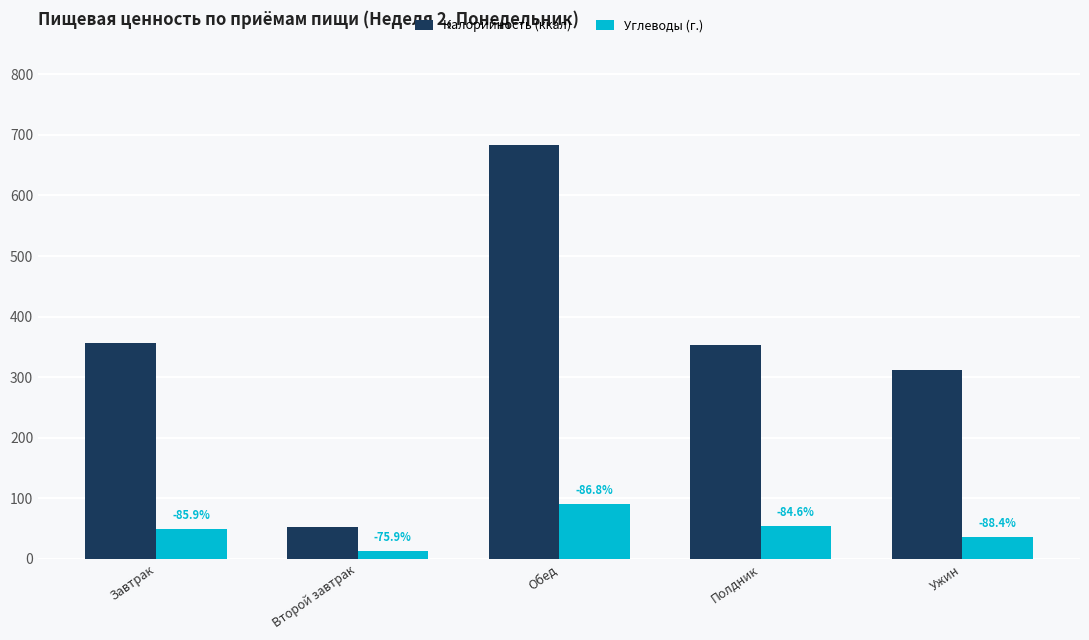

What are all the series names shown in the legend?

Калорийность (ккал), Углеводы (г.)